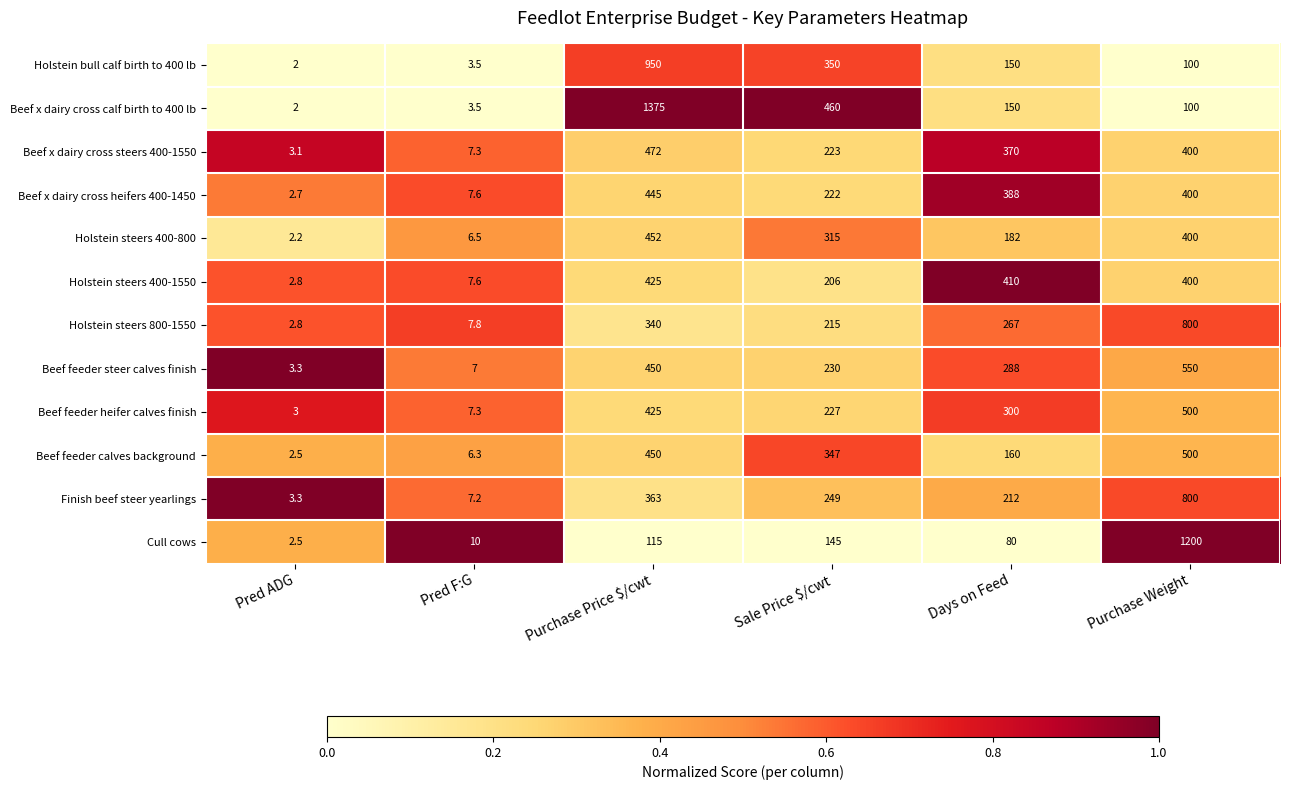

The value of Finish beef steer yearlings at Sale Price $/cwt is 249.0. True or false?

True